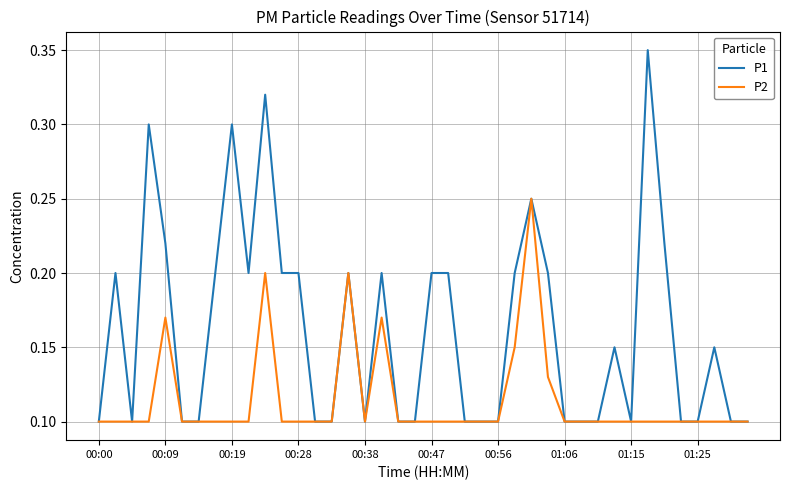

How many lines are shown in the chart?

2